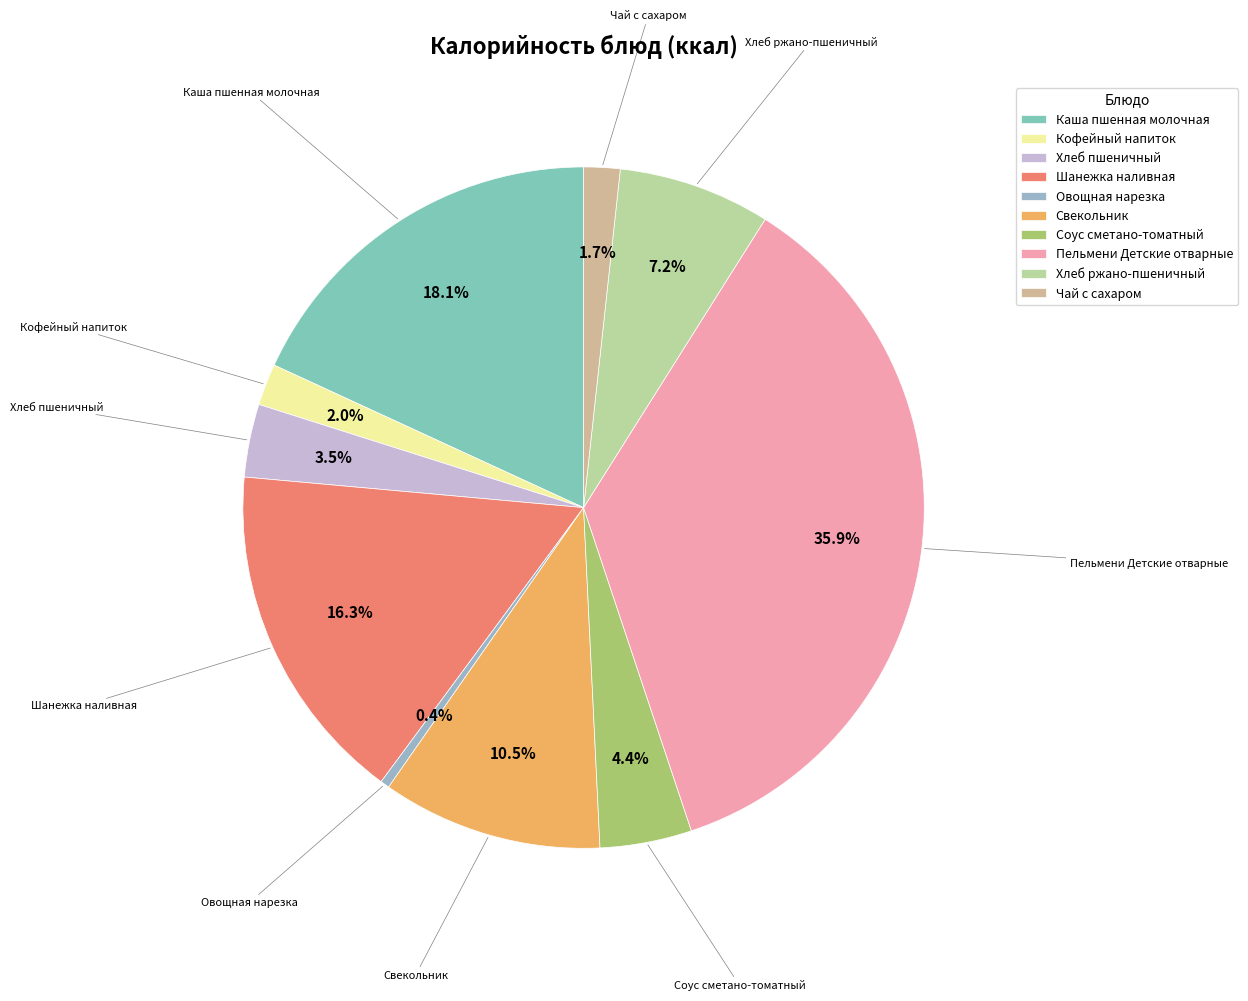

Which category has the biggest portion of the pie?

Пельмени Детские отварные